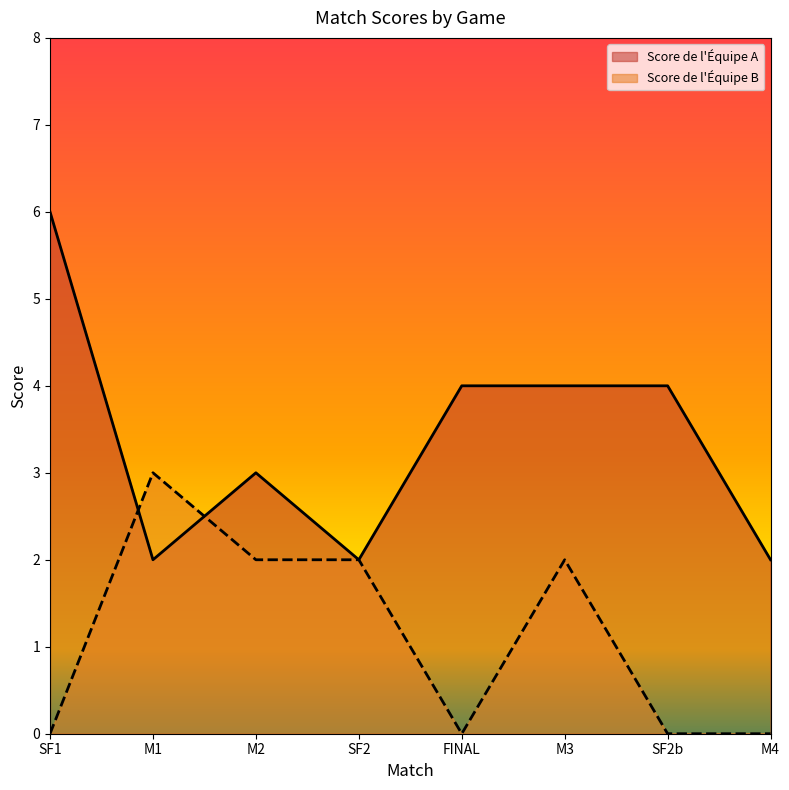

What position from the left is M2?

3